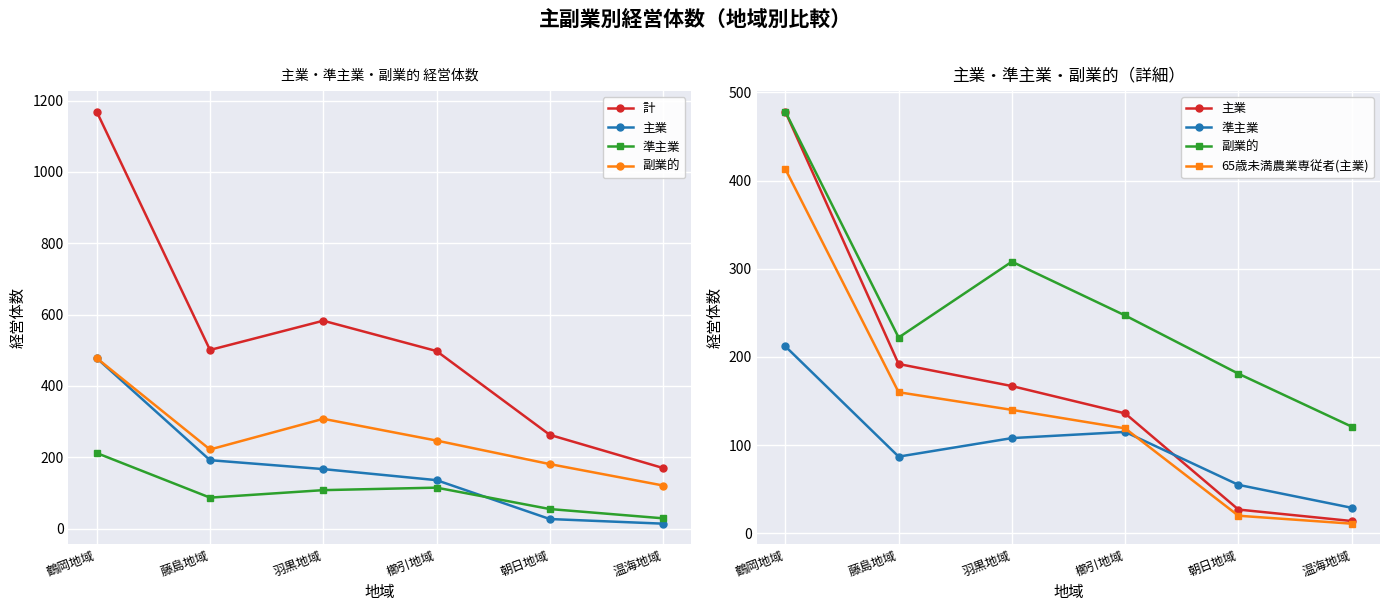

Reading right to left, what are all the values shown in this chart?

計: 温海地域=170	朝日地域=263	櫛引地域=498	羽黒地域=583	藤島地域=501	鶴岡地域=1169
主業: 温海地域=14	朝日地域=27	櫛引地域=136	羽黒地域=167	藤島地域=192	鶴岡地域=478
準主業: 温海地域=29	朝日地域=55	櫛引地域=115	羽黒地域=108	藤島地域=87	鶴岡地域=212
副業的: 温海地域=121	朝日地域=181	櫛引地域=247	羽黒地域=308	藤島地域=222	鶴岡地域=478
65歳未満農業専従者(主業): 温海地域=11	朝日地域=20	櫛引地域=119	羽黒地域=140	藤島地域=160	鶴岡地域=413